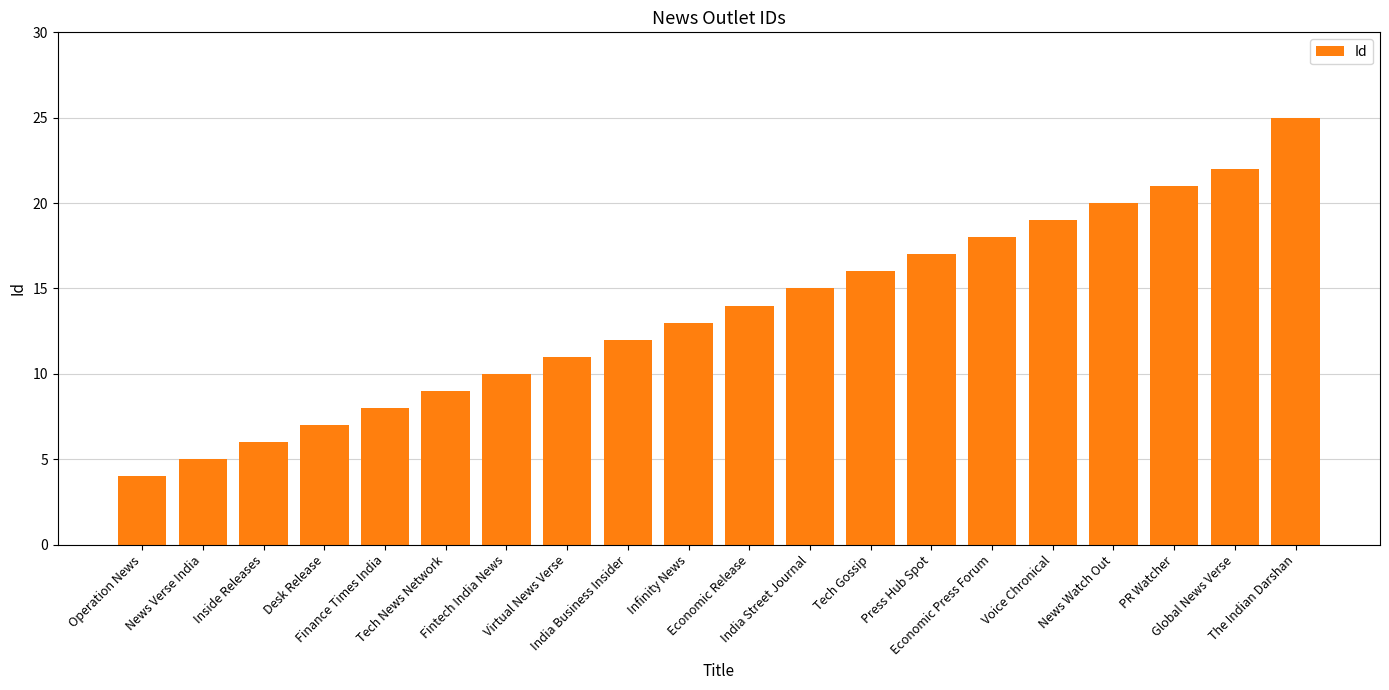

Where is the data nearest to the value 14?

Economic Release